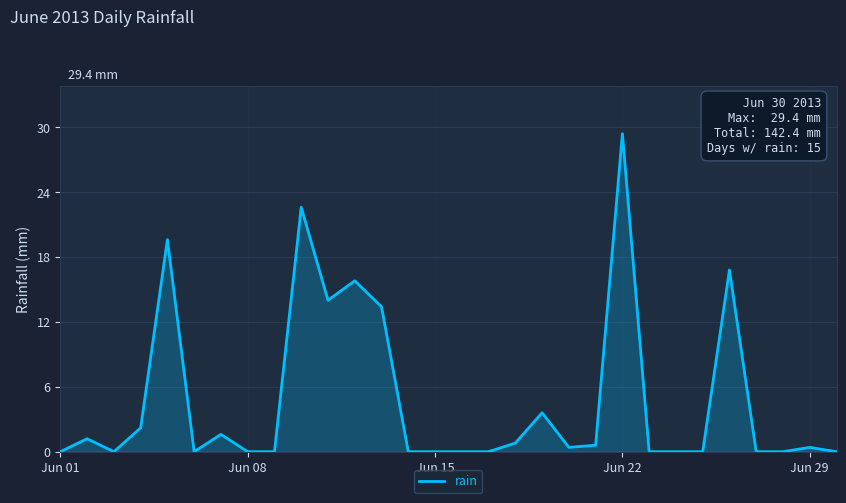

How many categories are shown in the chart?

30